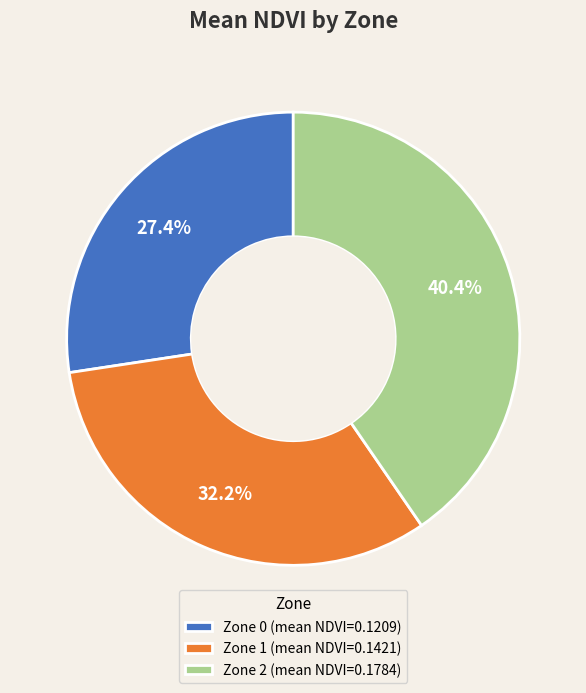

Does Zone 2 (mean NDVI=0.1784) represent more than half of the total?

No